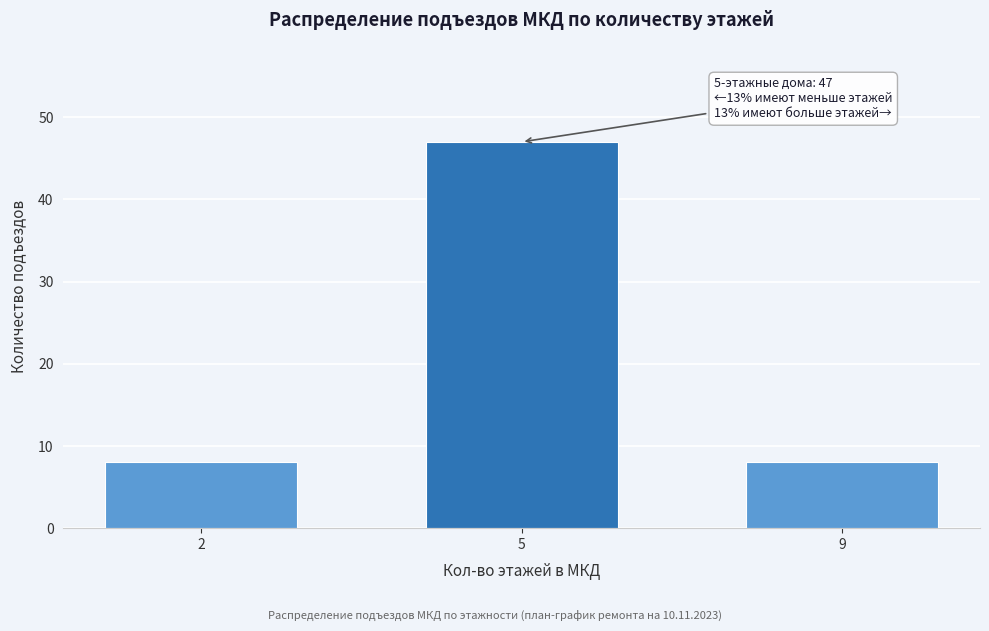

Reading left to right, what are all the values shown in this chart?

2=8	5=47	9=8